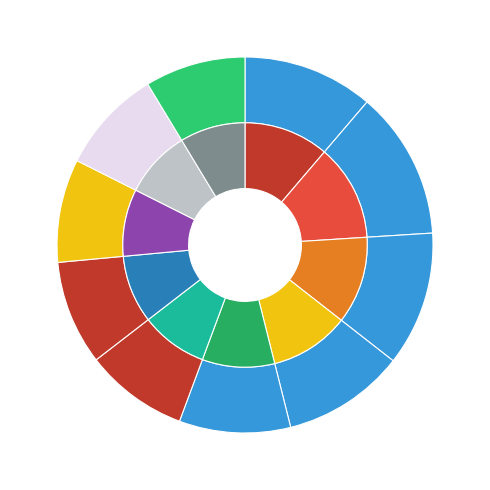

To the nearest percent, what percentage of the pie is pct75?

9%